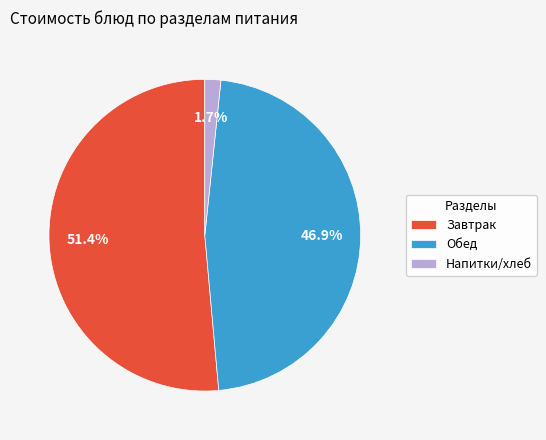

What is the largest slice in the pie chart?

Завтрак